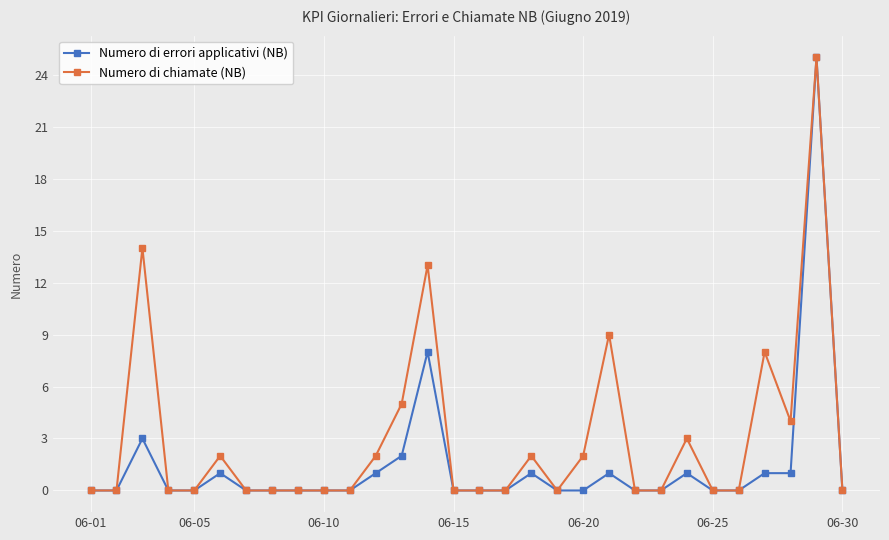

Rank the series by their average value, from lowest to highest.

Numero di errori applicativi (NB), Numero di chiamate (NB)